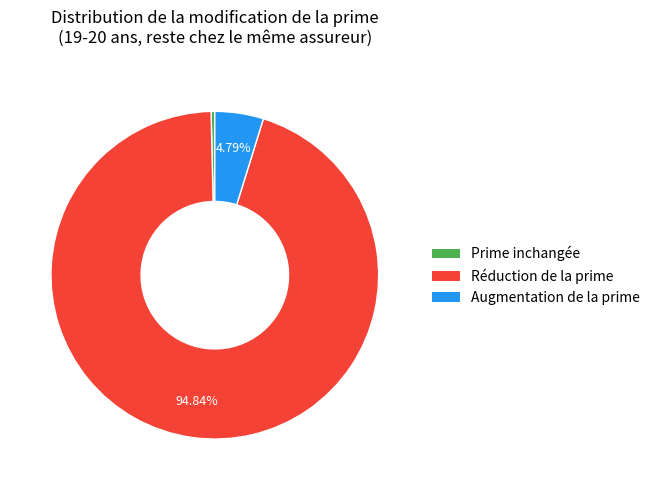

Which has a higher value, Augmentation de la prime or Réduction de la prime?

Réduction de la prime